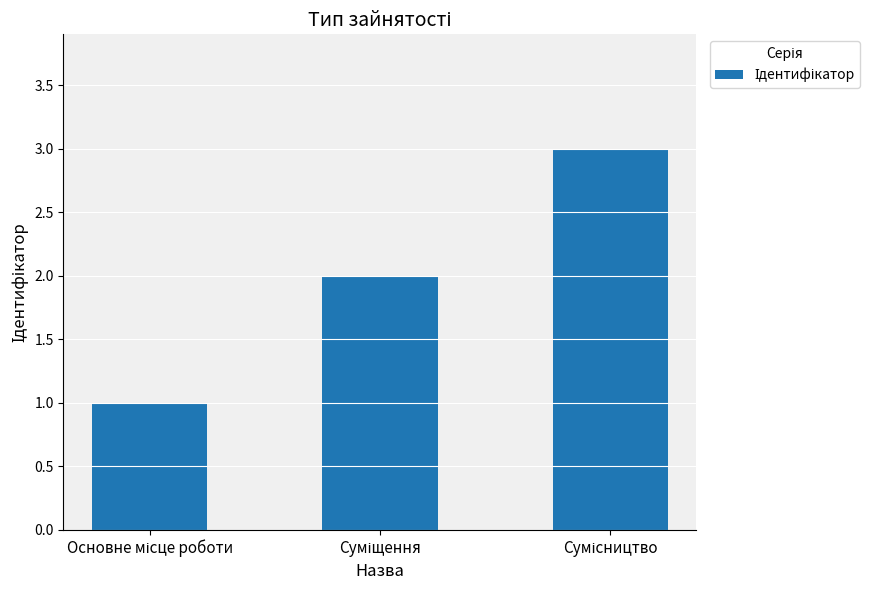

What is the difference between the maximum and minimum values?

2